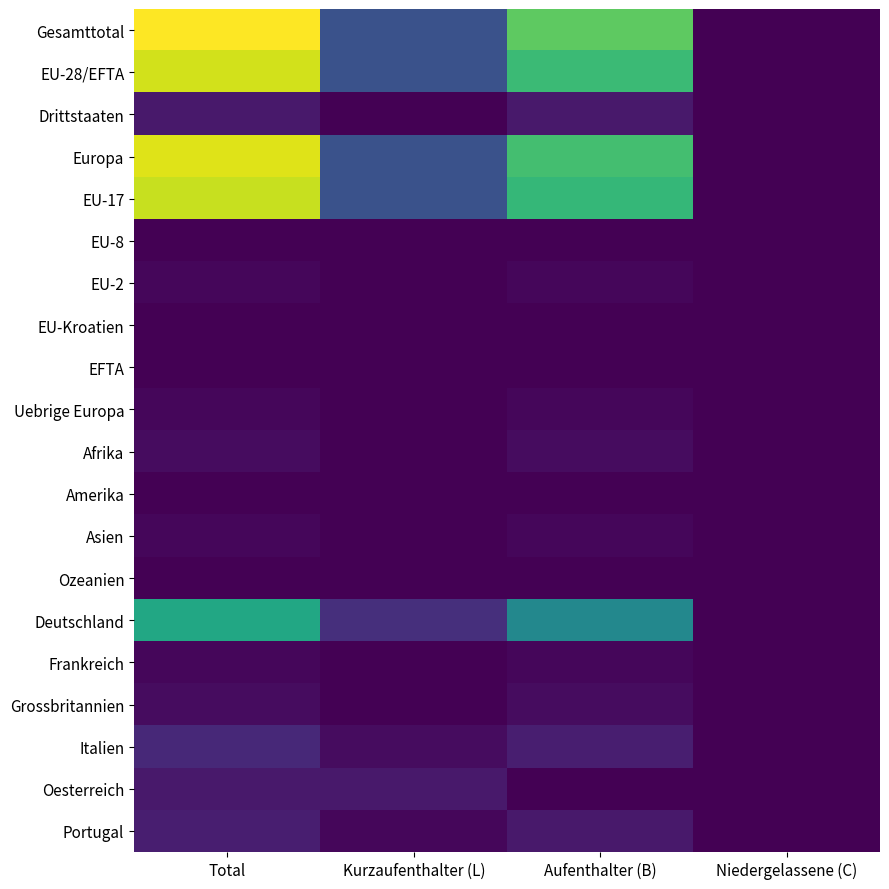

How many distinct data groups are displayed?

20